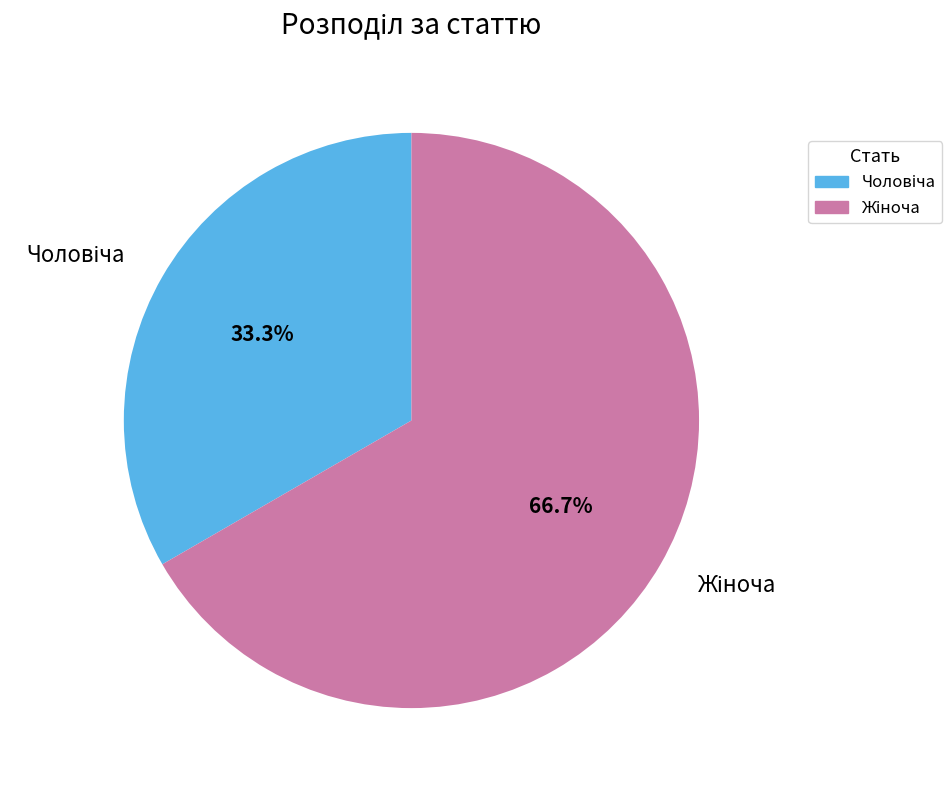

Is there any slice that represents more than half of the pie?

Yes